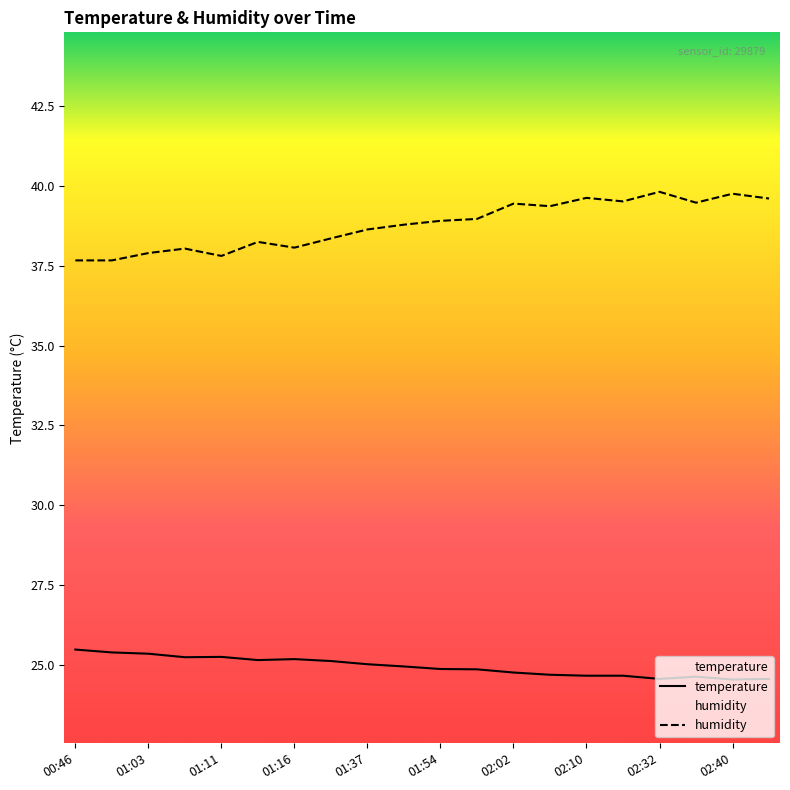

What is the total value across all series at 02:07?

64.0